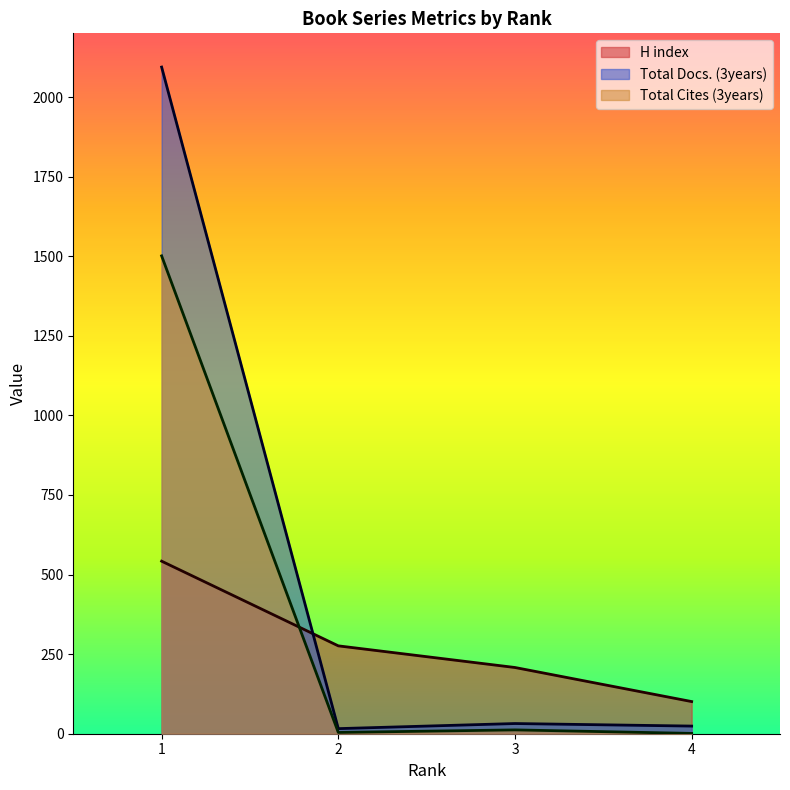

List the series in order of their overall mean, highest first.

Total Docs. (3years), Total Cites (3years), H index